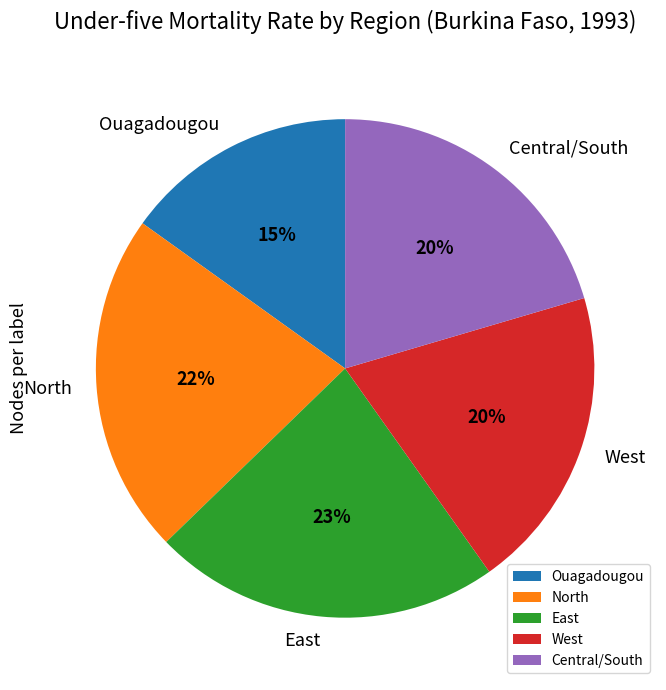

To the nearest percent, what percentage of the pie is North?

22%